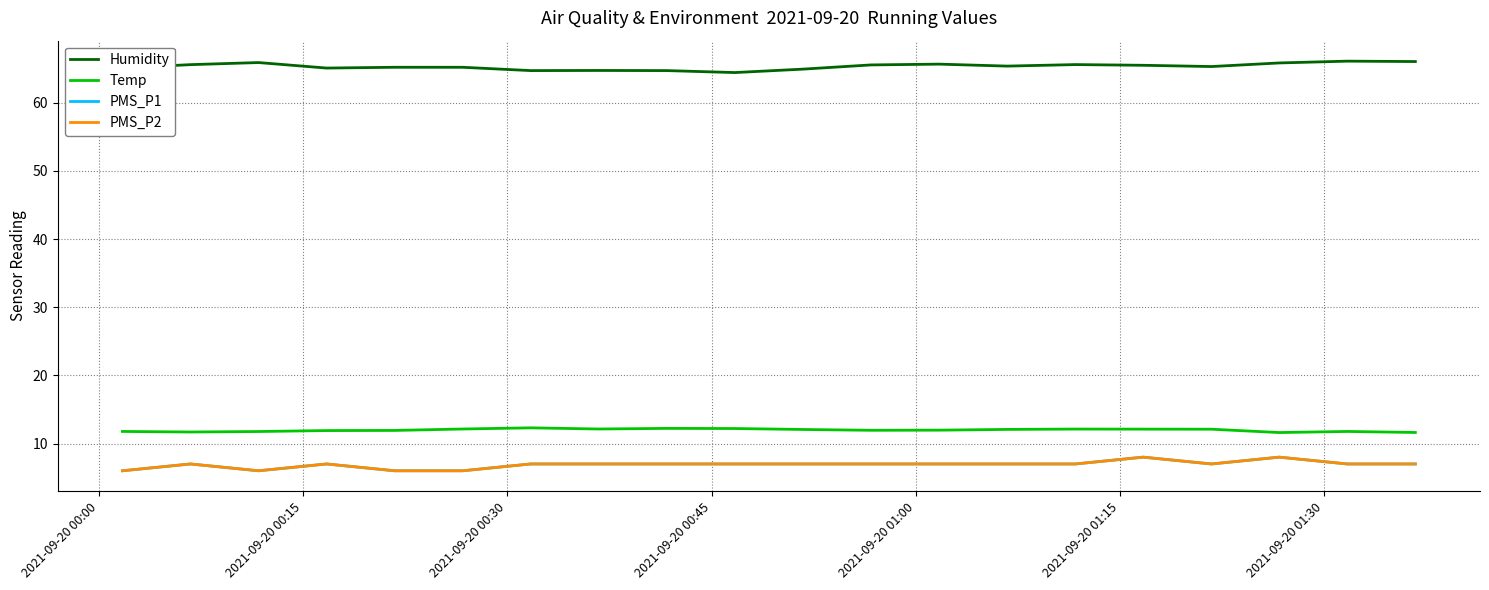

True or false: Temp and PMS_P1 intersect in this chart.

False